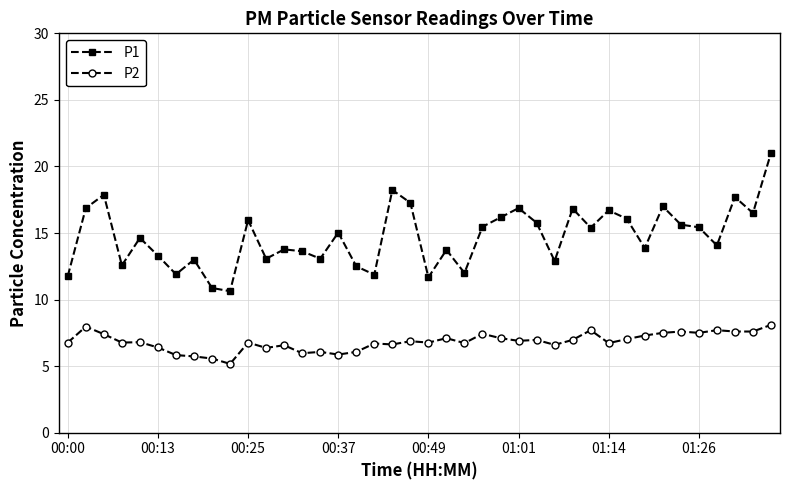

List the series in order of their overall mean, lowest first.

P2, P1